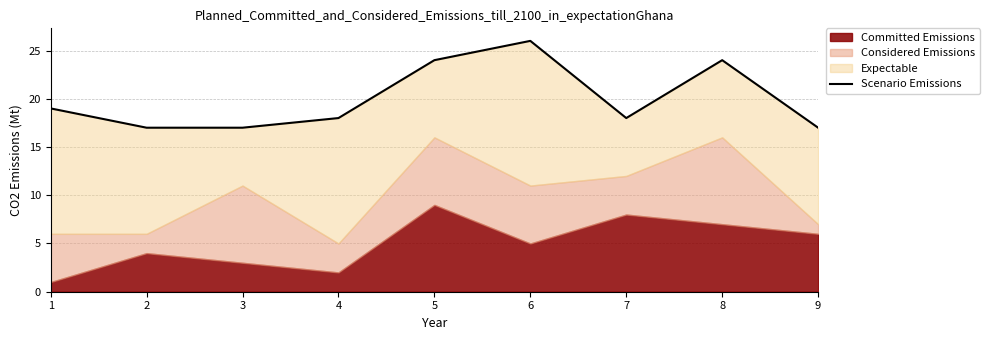

At which category does the chart reach its peak across all series?

6